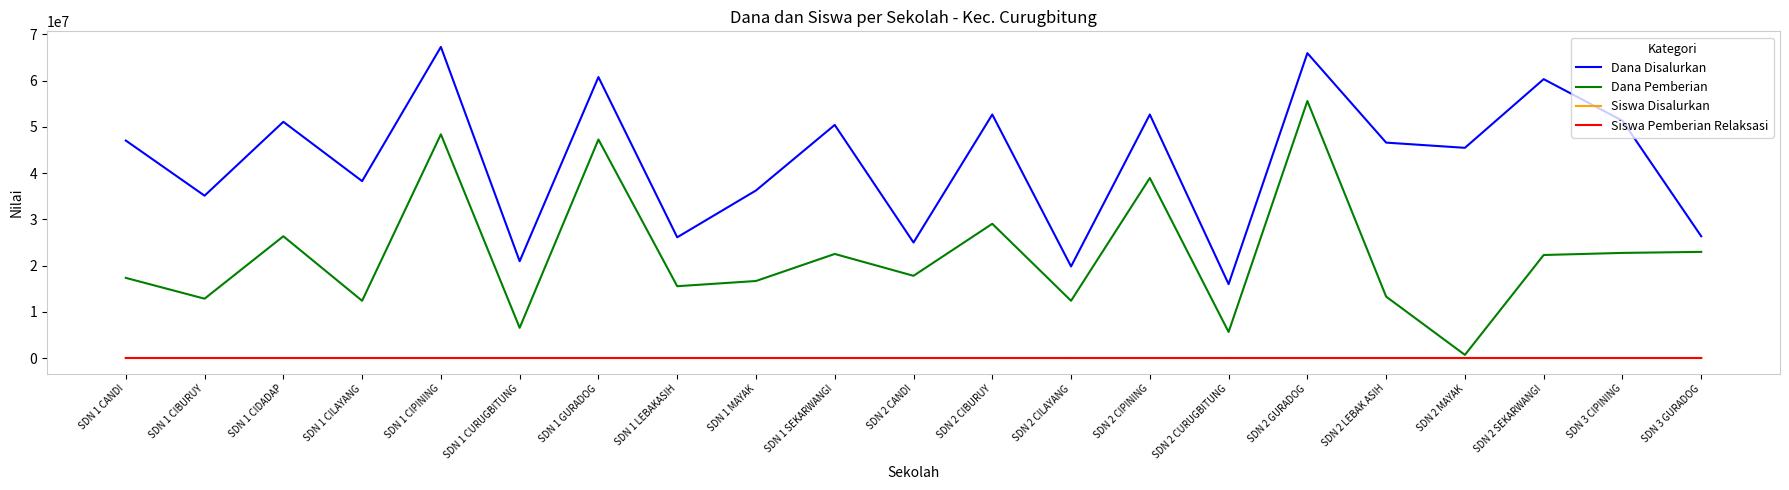

Which series has the largest total across all categories?

Dana Disalurkan